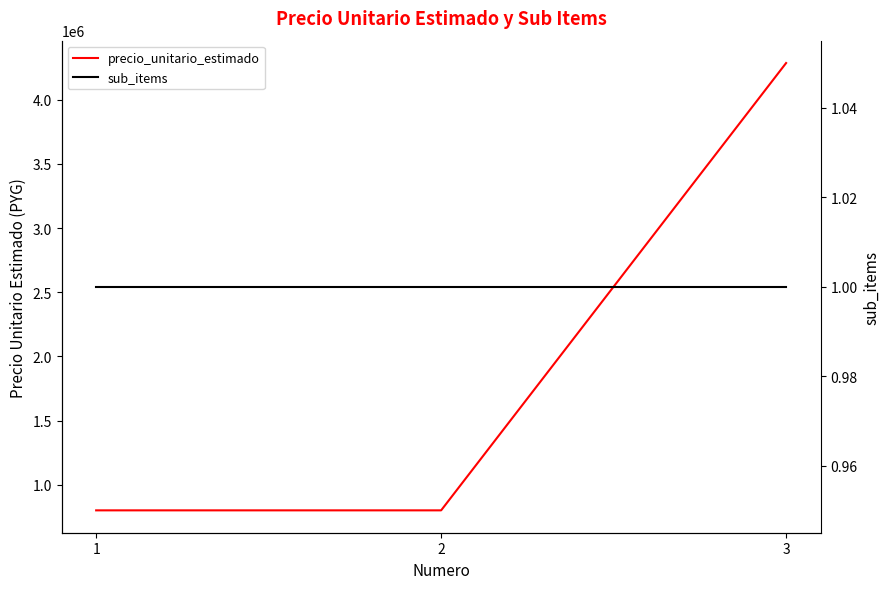

What are all the series names shown in the legend?

precio_unitario_estimado, sub_items